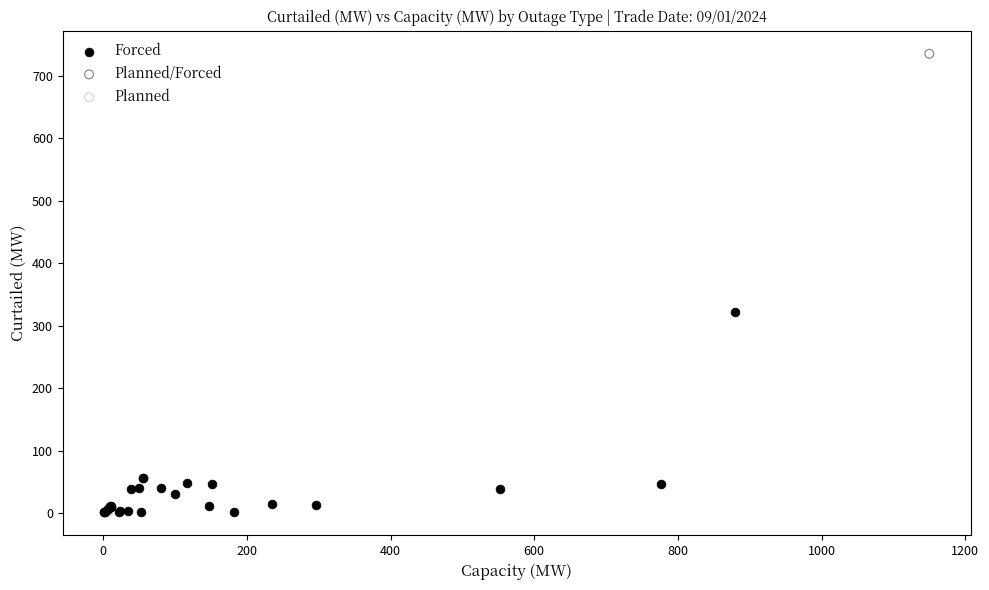

What are all the series names shown in the legend?

Forced, Planned/Forced, Planned